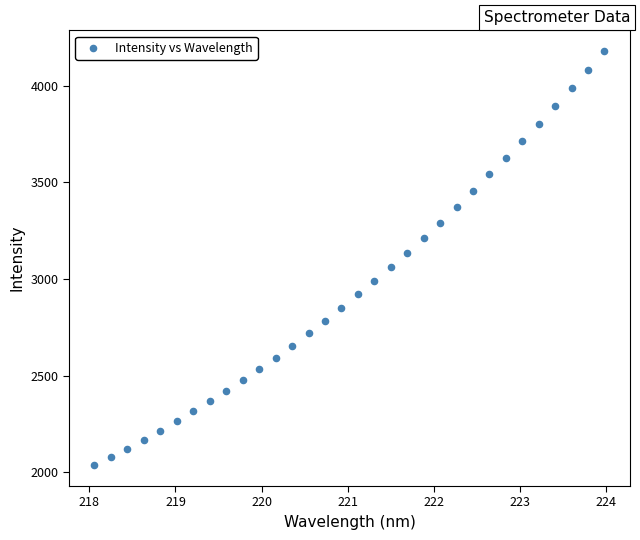

What is the range of X values (max minus min)?

5.9